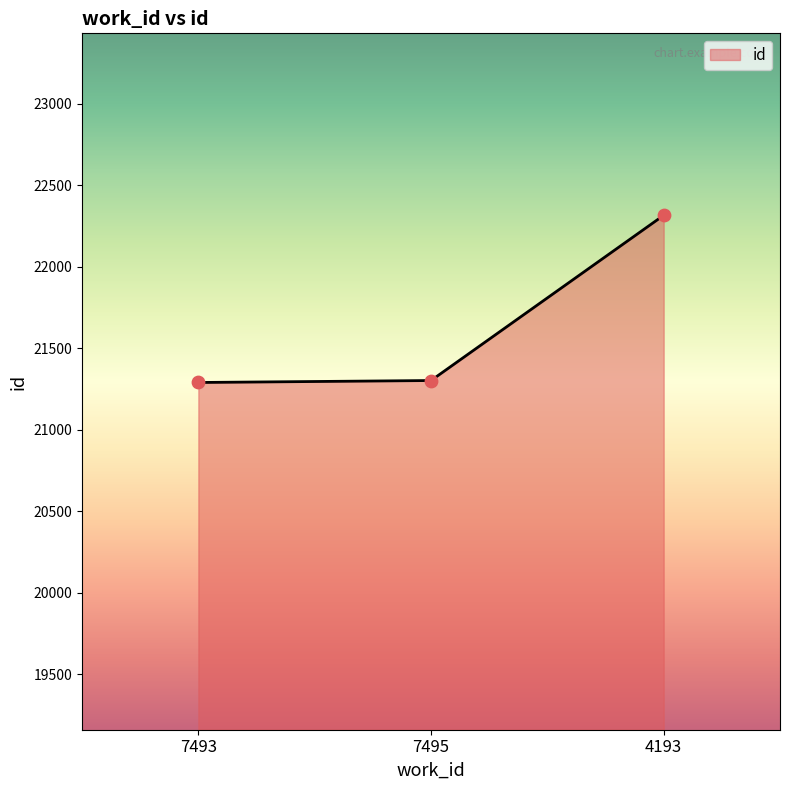

Which has a higher value, 7493 or 4193?

4193